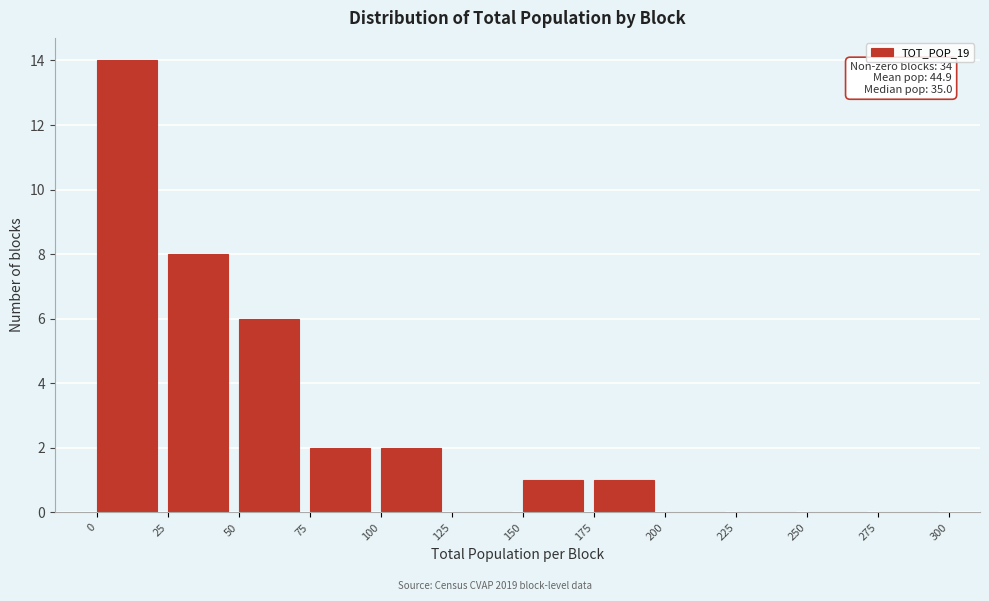

Over which range of the x-axis is the bar tallest?

0 to 25